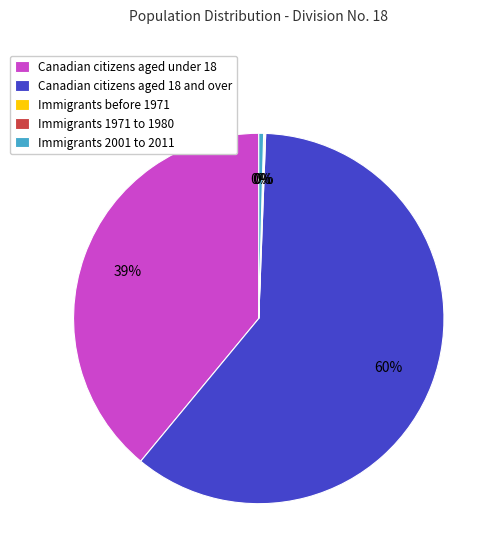

What is the largest slice in the pie chart?

Canadian citizens aged 18 and over